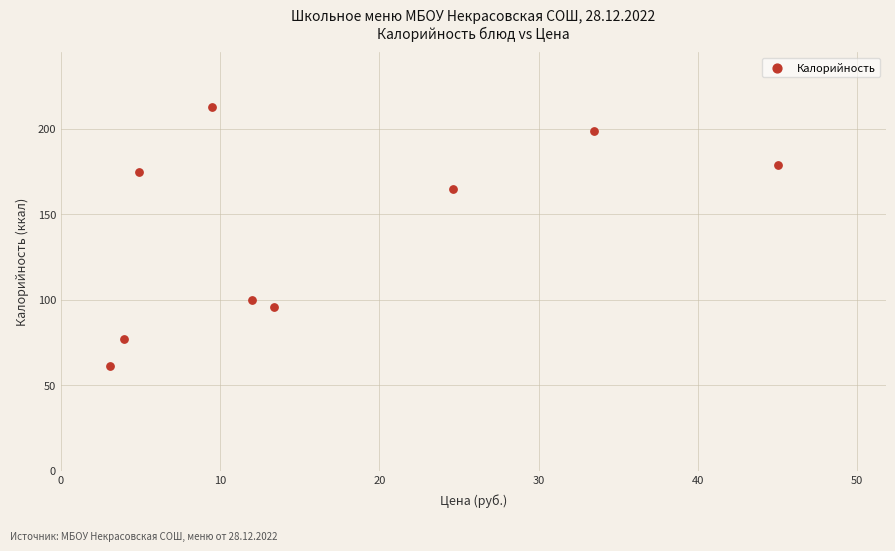

What Y value in the scatter plot is closest to 137?

165